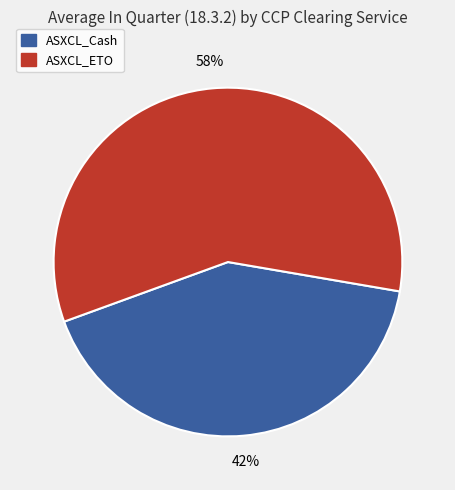

To the nearest percent, what is the combined percentage of ASXCL_ETO and ASXCL_Cash?

100%